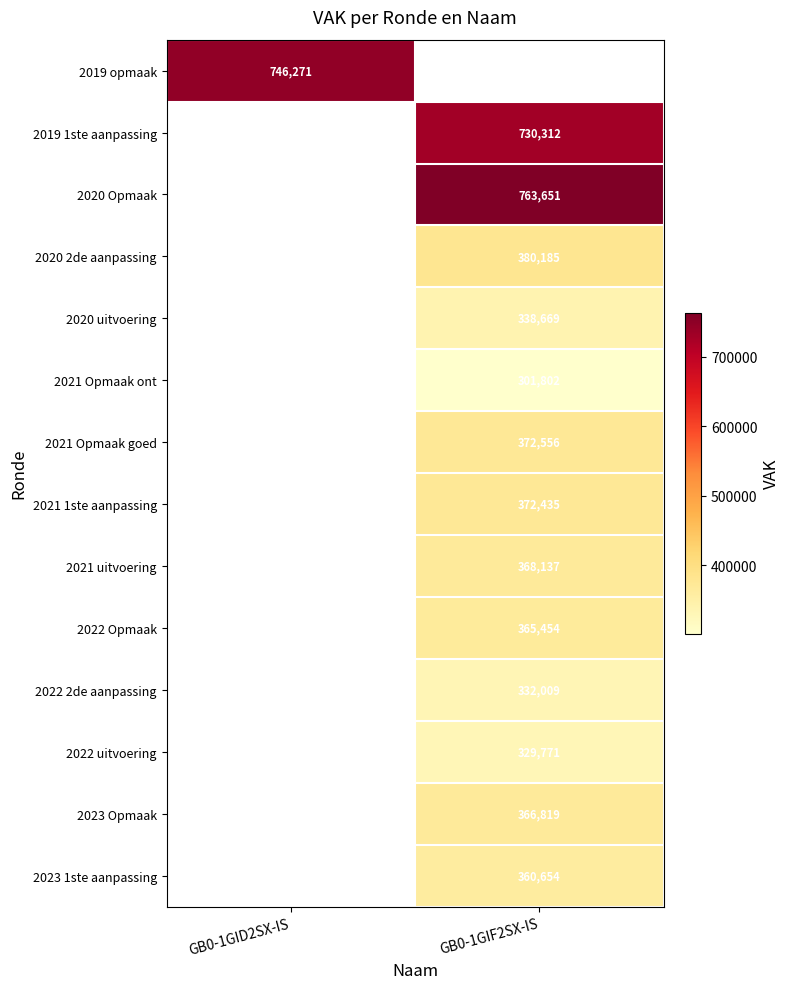

Is it true that 2023 1ste aanpassing equals 360654 at GB0-1GIF2SX-IS?

True